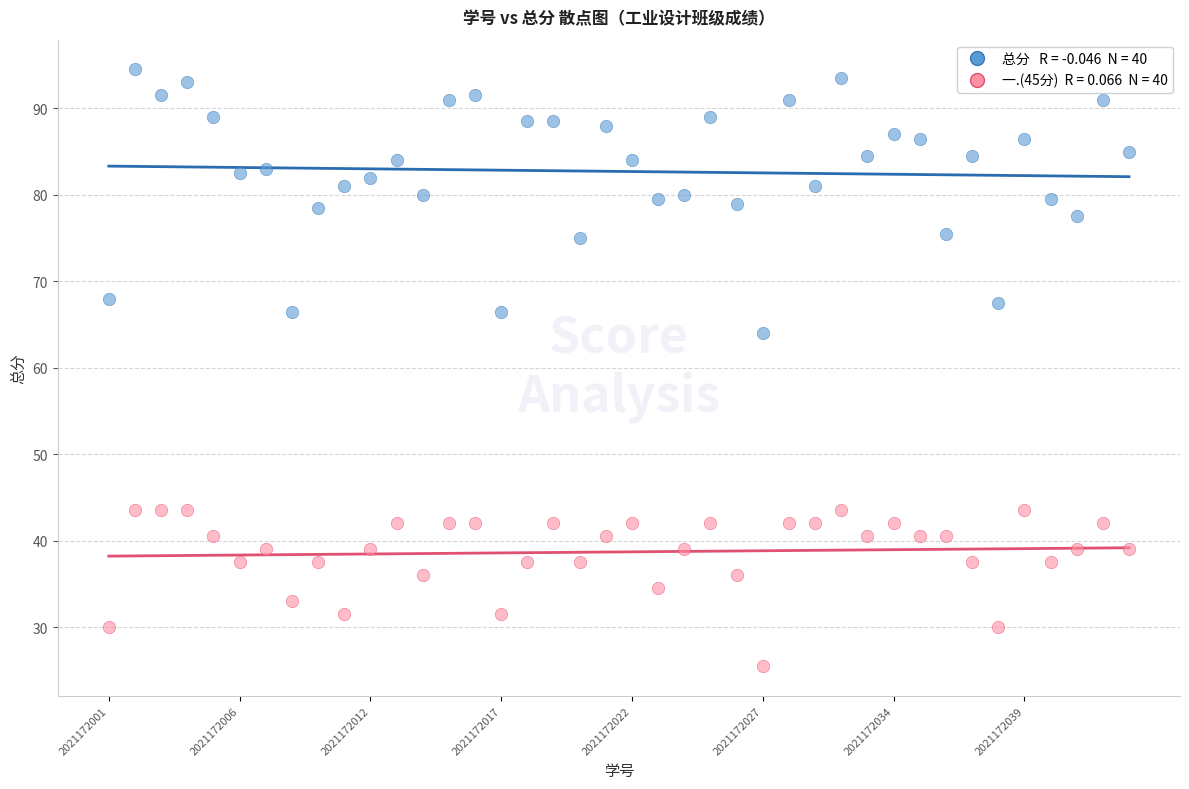

Across all series, what Y value is closest to 60?

64.0